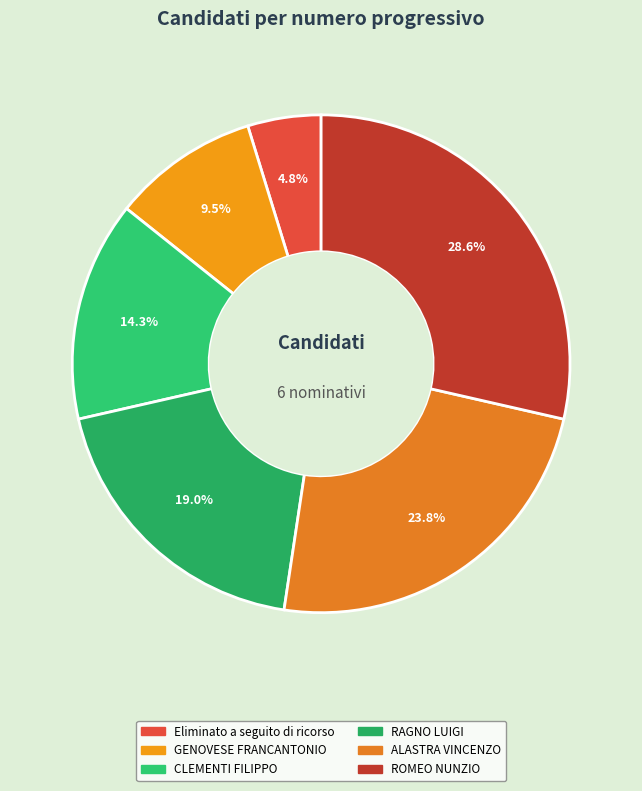

How many slices are in this pie chart?

6